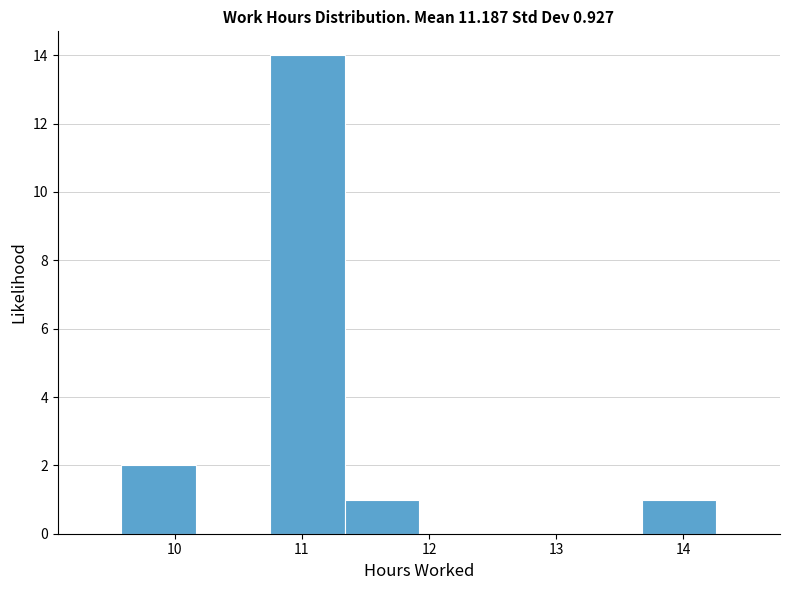

Reading left to right, list every bar in this chart as the range it spans on the x-axis followed by its height. Neither the bar edges nor the heights are printed on the chart, so give them approximately, as read against the axes.

9.6 to 10.2: 2
10.2 to 10.8: 0
10.8 to 11.3: 14
11.3 to 11.9: 1
11.9 to 12.5: 0
12.5 to 13.1: 0
13.1 to 13.7: 0
13.7 to 14.3: 1